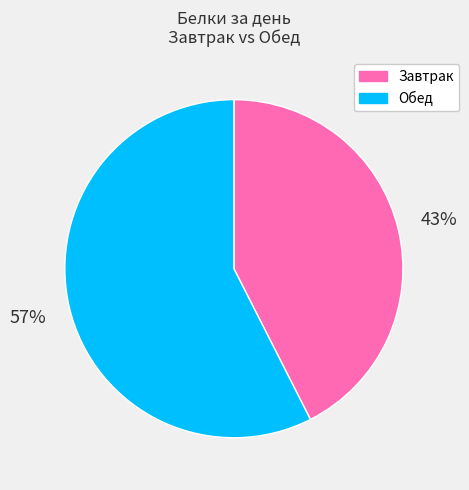

True or false: Обед accounts for 44% of the total.

False